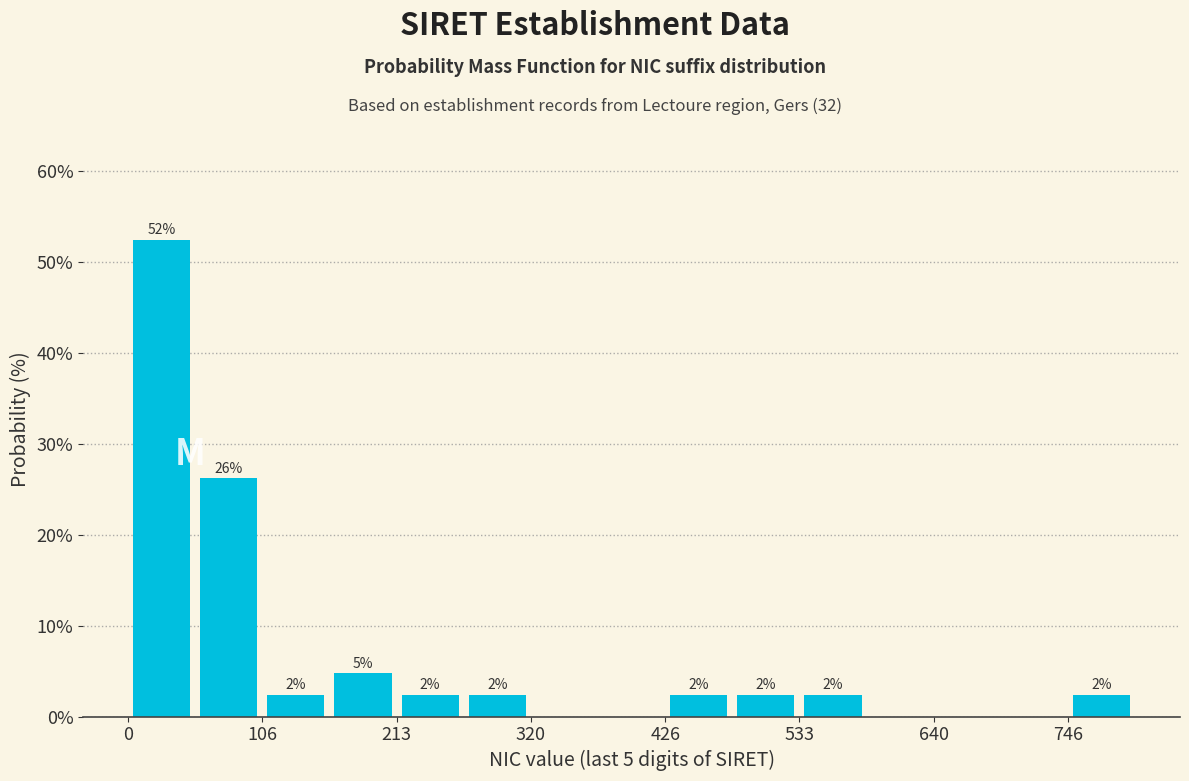

Read against the x-axis, roughly where is the centre of the tallest bar?

20